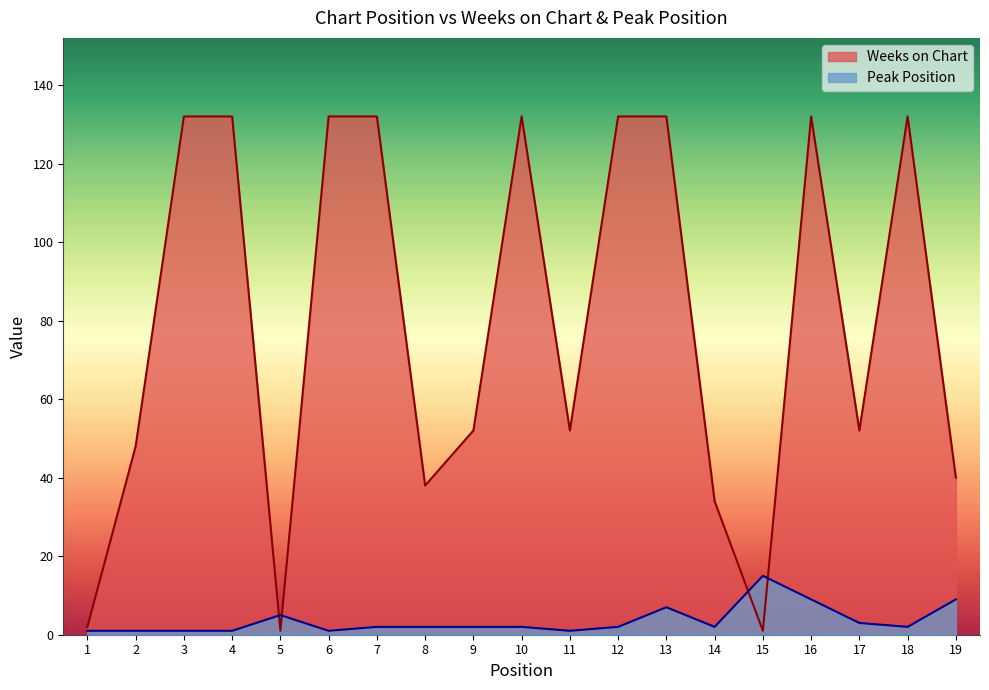

What is the difference between the maximum and minimum values in the Peak Position series?

14